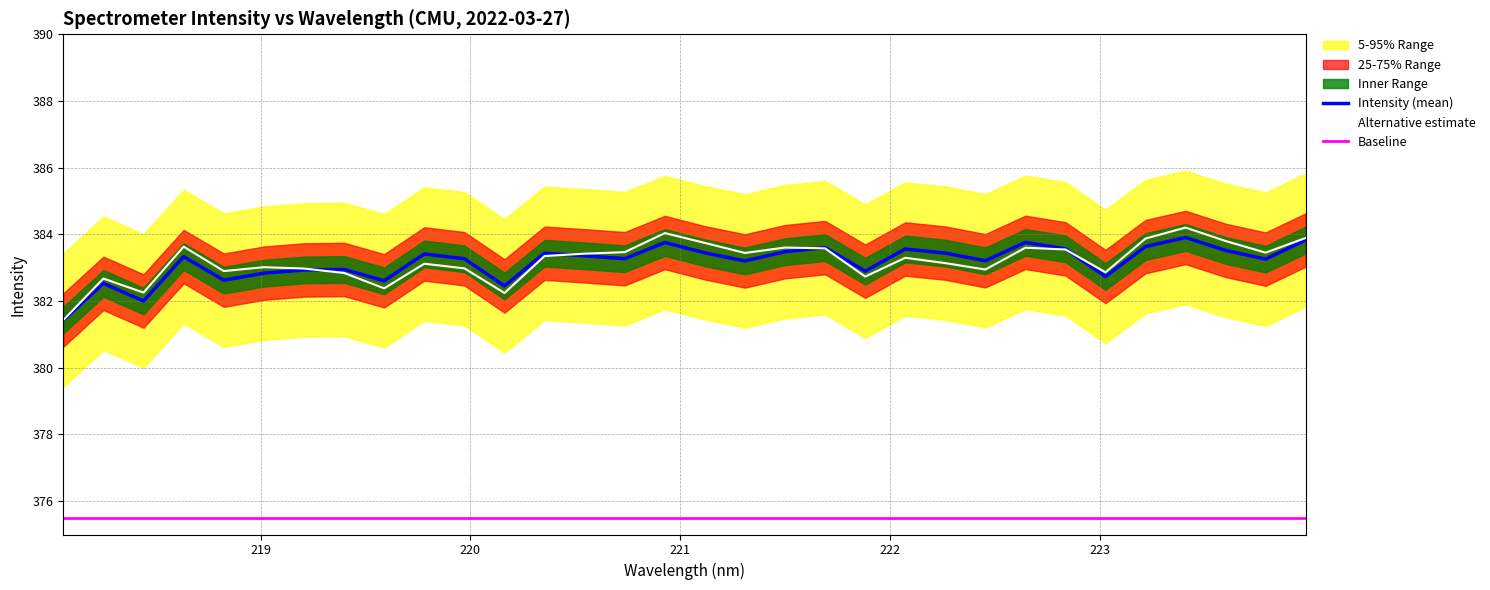

Where does the Intensity series first go above 383?

218.6332